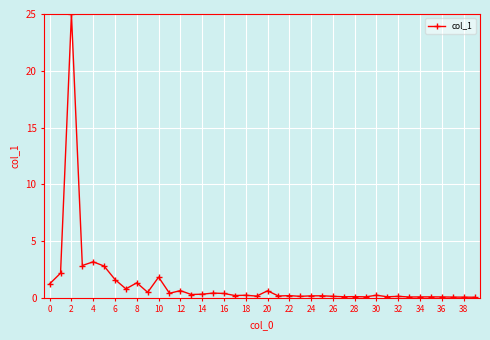

True or false: there are more than 1 points higher than both neighbors.

True